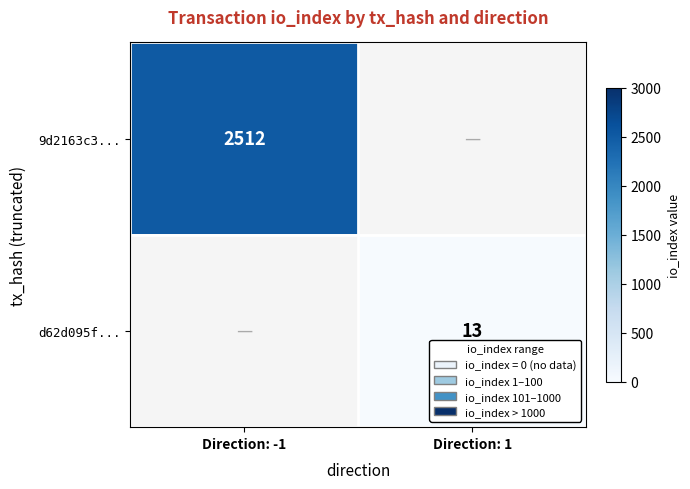

Is it true that d62d095f... equals 13 at Direction: 1?

True